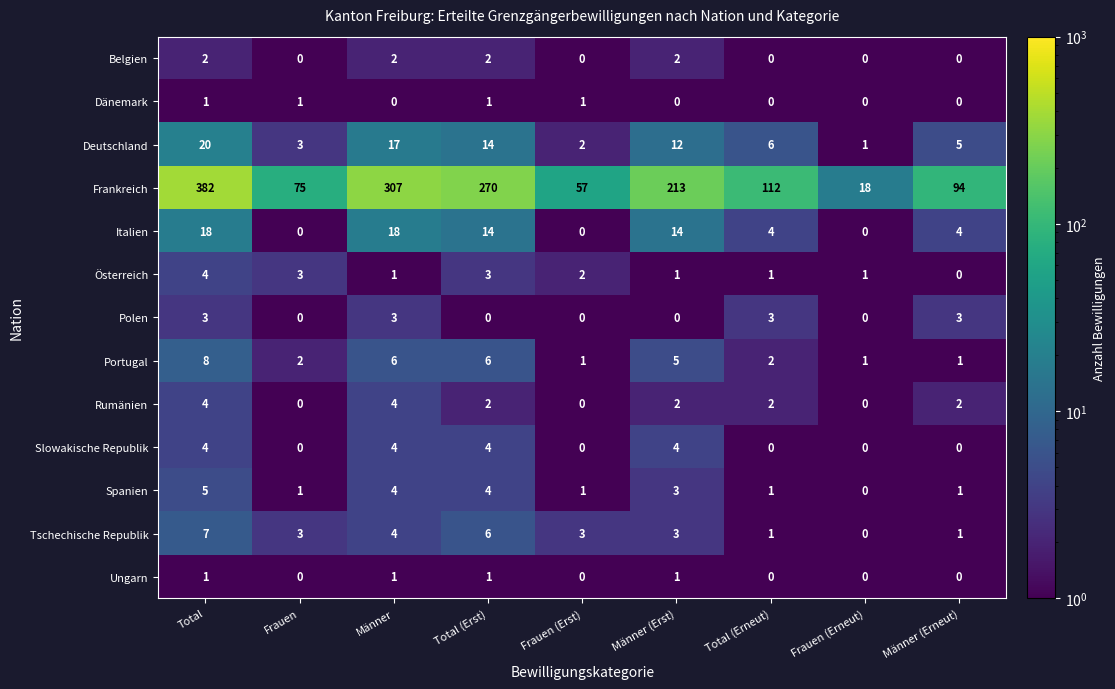

The value of Rumänien at Frauen (Erst) is 0. True or false?

True